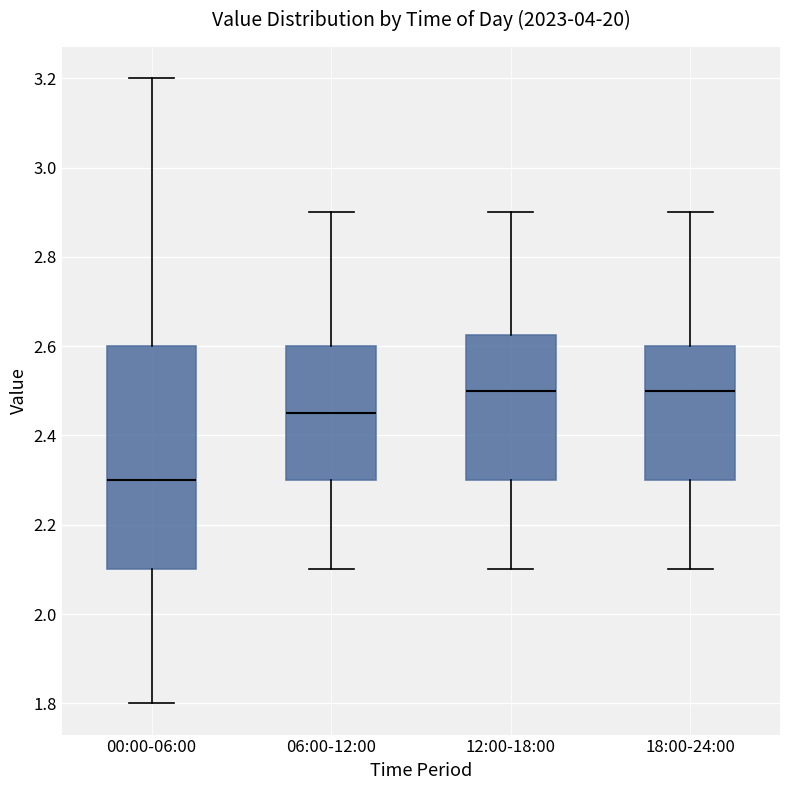

Which box's median line is the lowest?

00:00-06:00